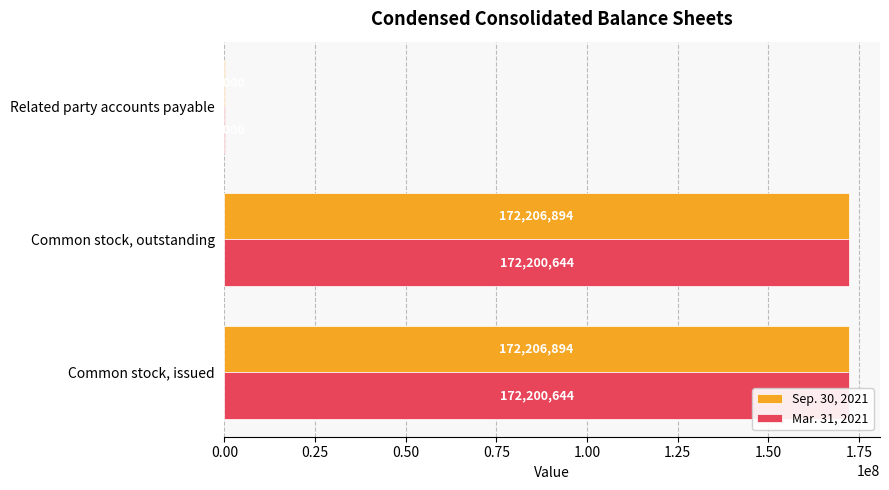

What is the maximum value for Mar. 31, 2021?

172200644